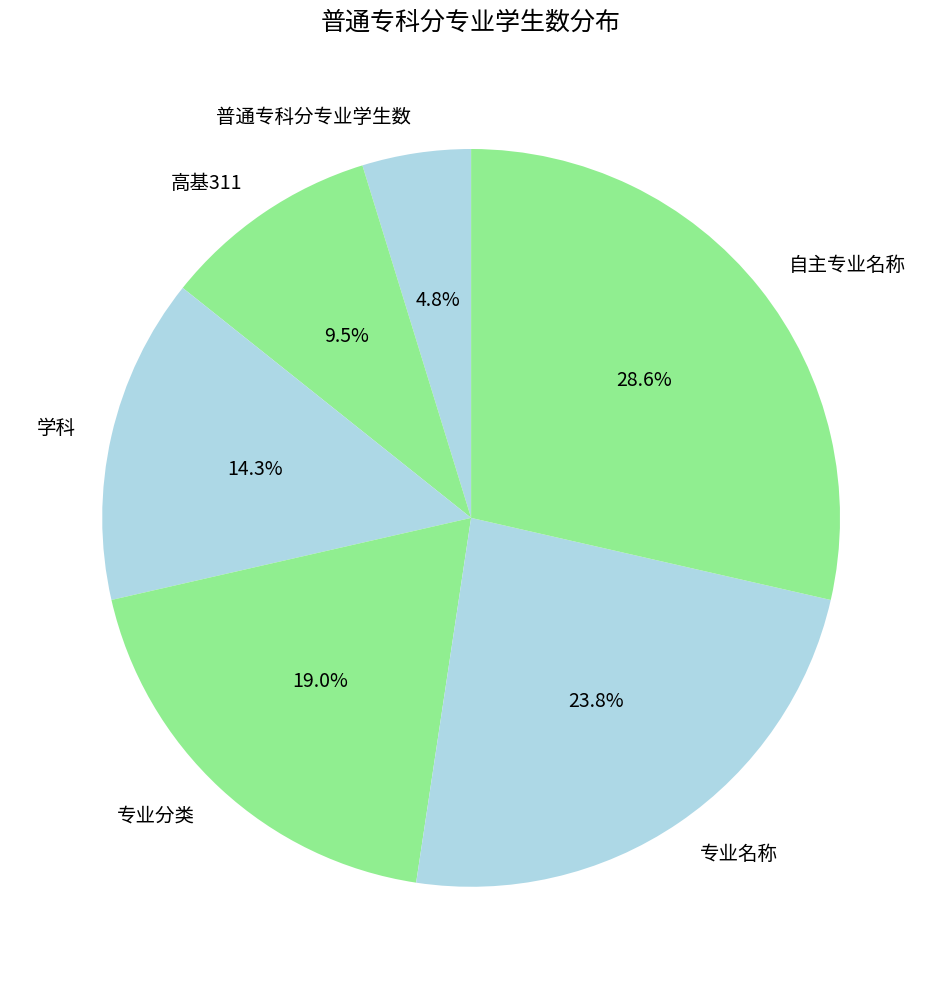

Does 普通专科分专业学生数 represent more than half of the total?

No